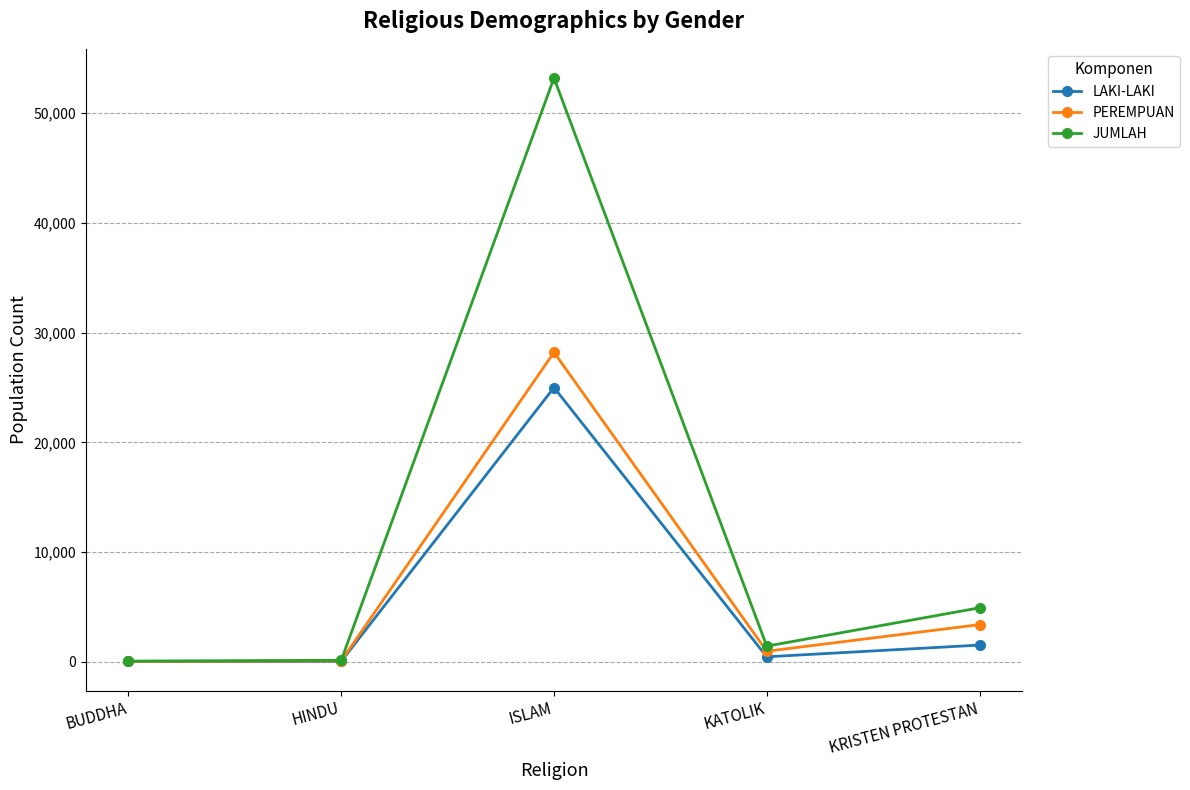

What is the spread (max minus min) of values at KRISTEN PROTESTAN?

3396